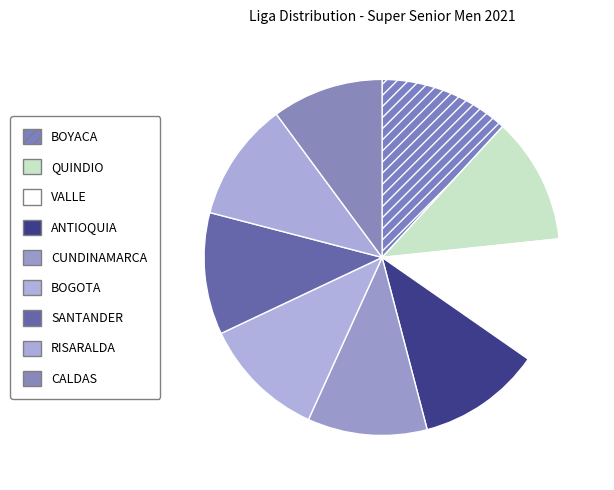

How many slices are in this pie chart?

9